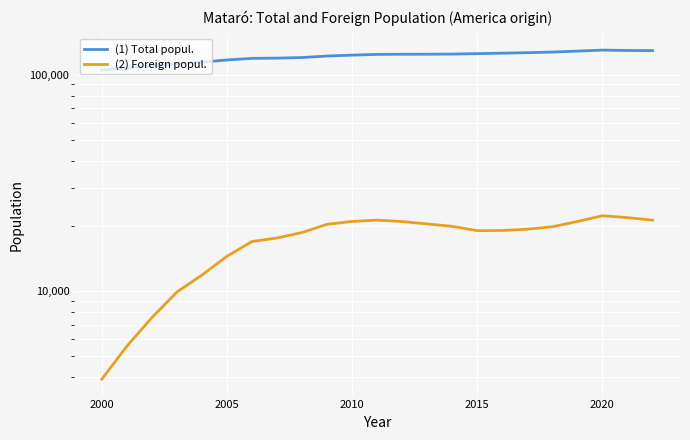

What is the highest value of the (2) Foreign popul. series?

22270